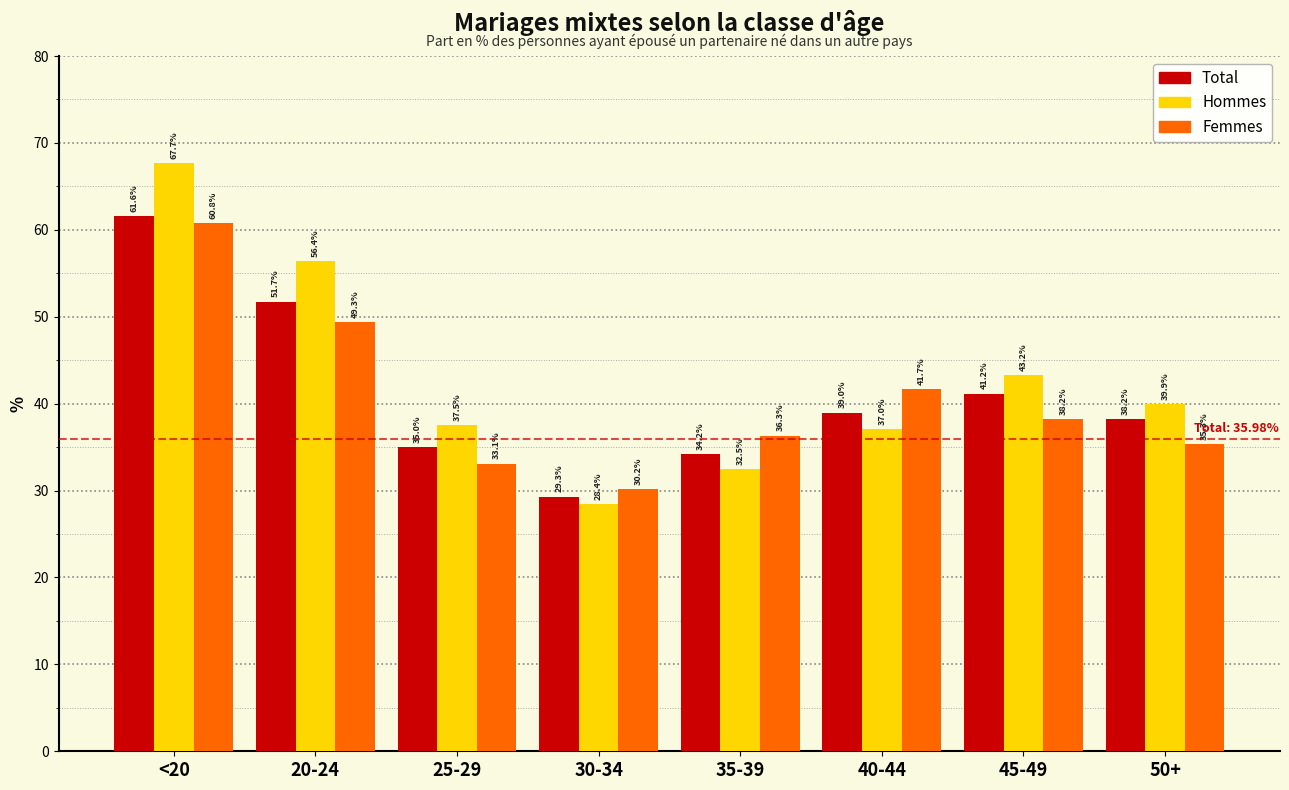

At which category is the sum across all series the highest?

<20